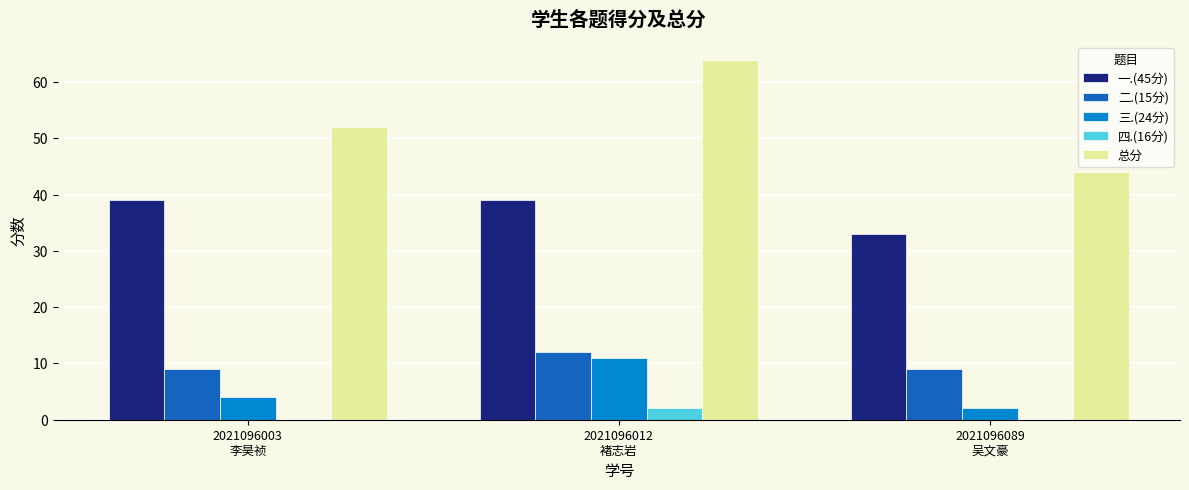

At which label does 二.(15分) reach its peak?

2021096012
褚志岩